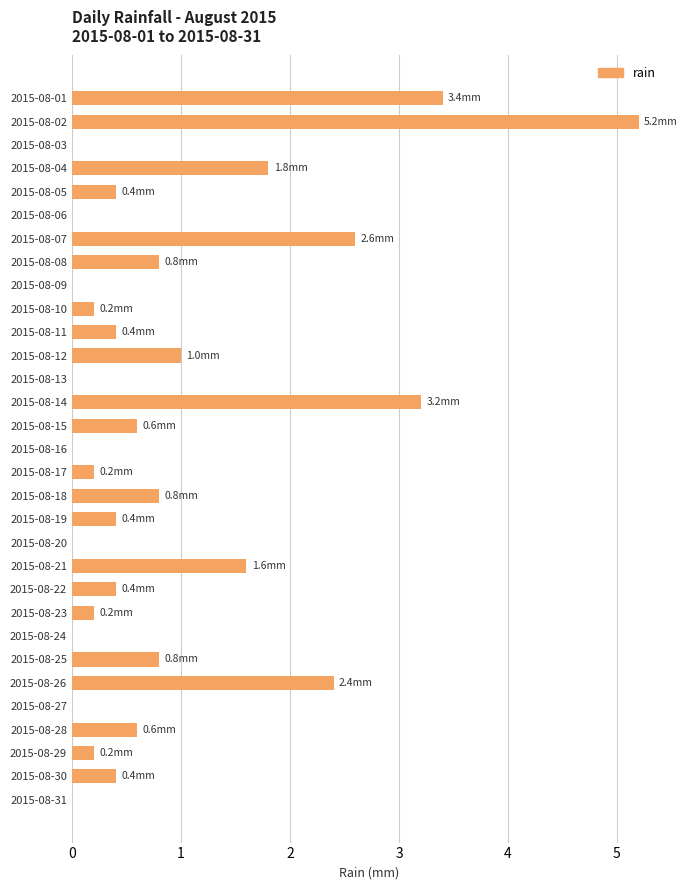

Where is the data nearest to the value 2?

2015-08-04